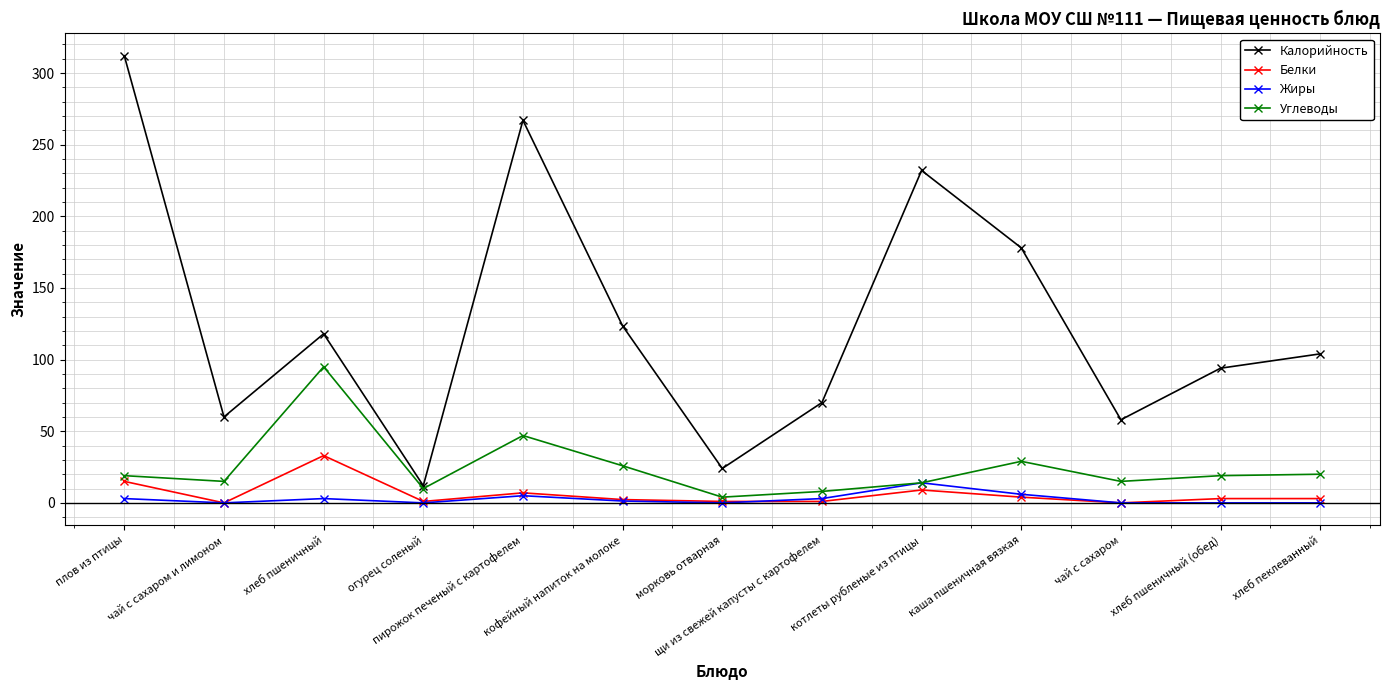

Where is the first local maximum for Жиры?

хлеб пшеничный